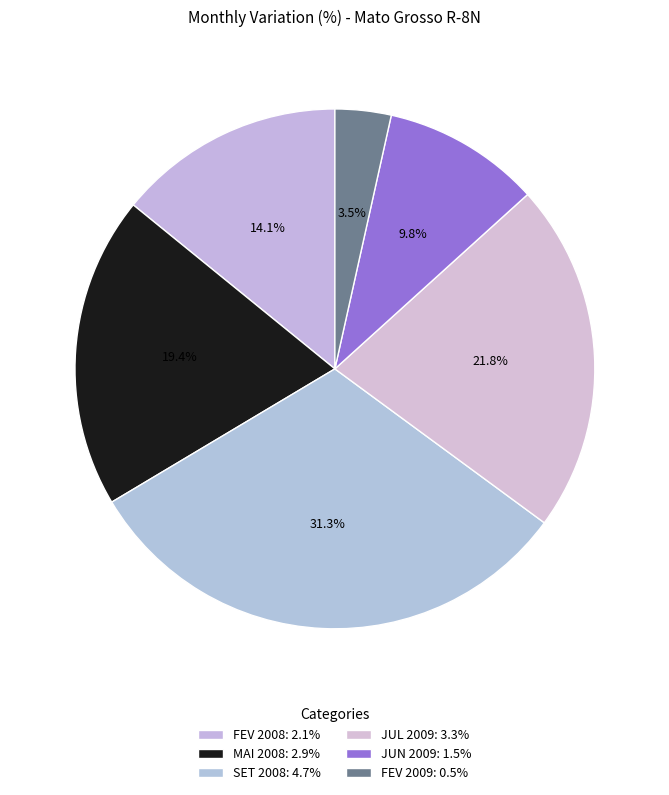

Rank the categories by value from lowest to highest.

FEV 2009, JUN 2009, FEV 2008, MAI 2008, JUL 2009, SET 2008